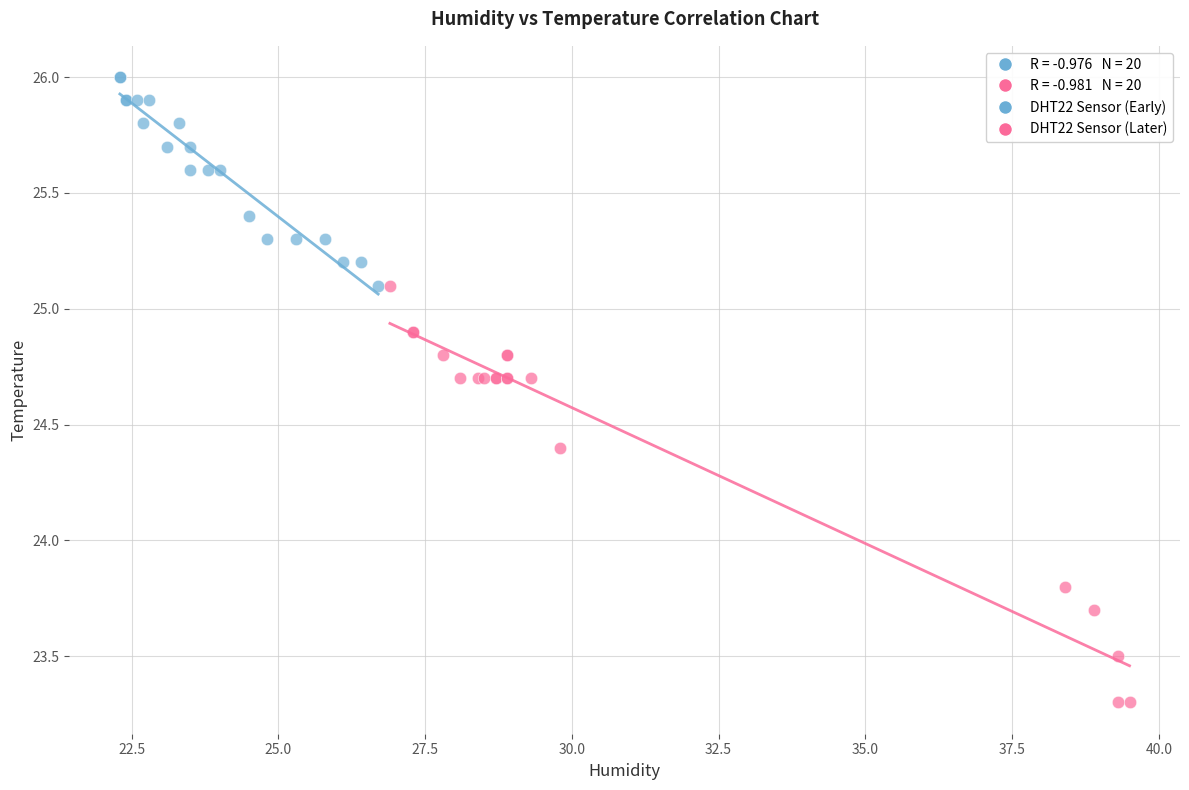

Which series contains the lowest Y value?

DHT22 Sensor (Later)